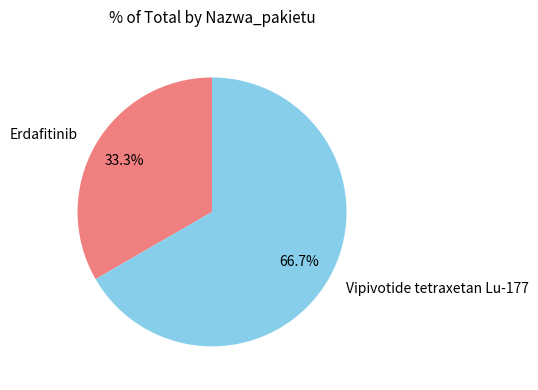

True or false: Erdafitinib accounts for 22% of the total.

False